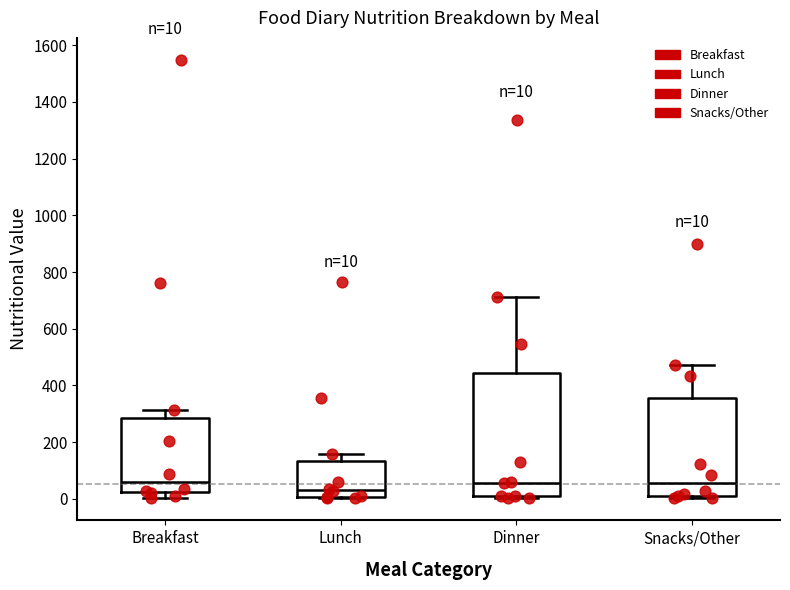

Which box is the tallest, from its lower edge to its upper edge?

Dinner